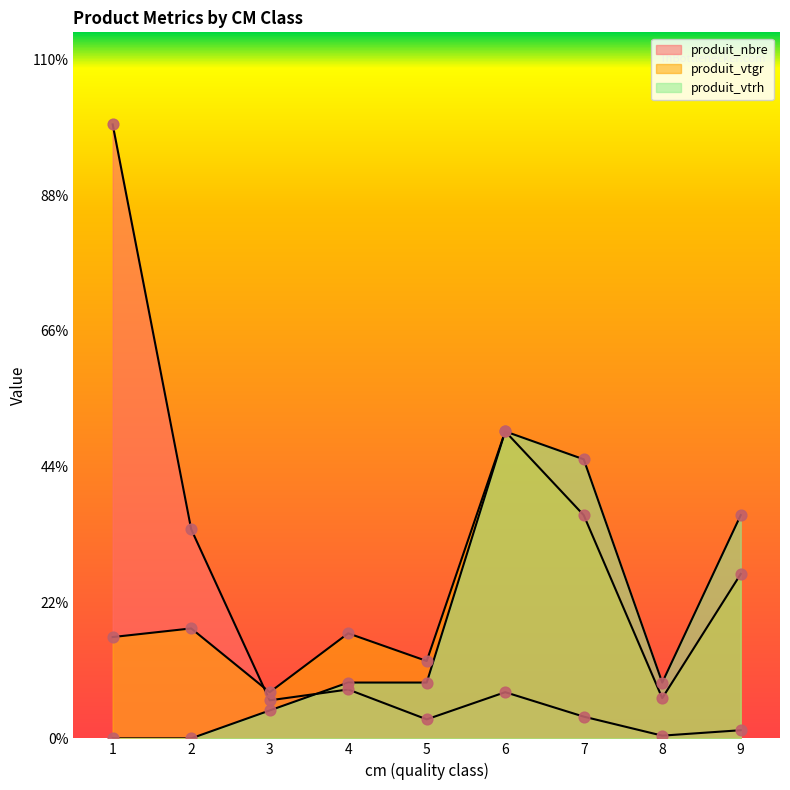

Which series reaches the minimum Y coordinate?

produit_vtrh